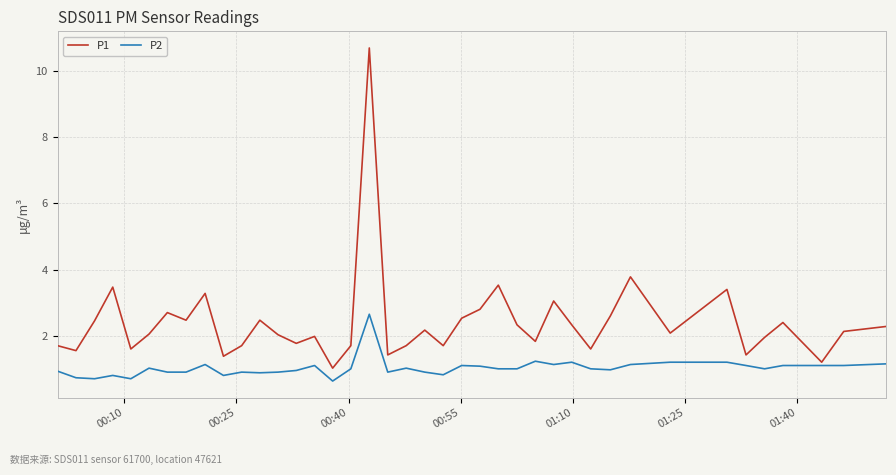

What is the difference between the second highest and second lowest values in the P2 series?

0.5